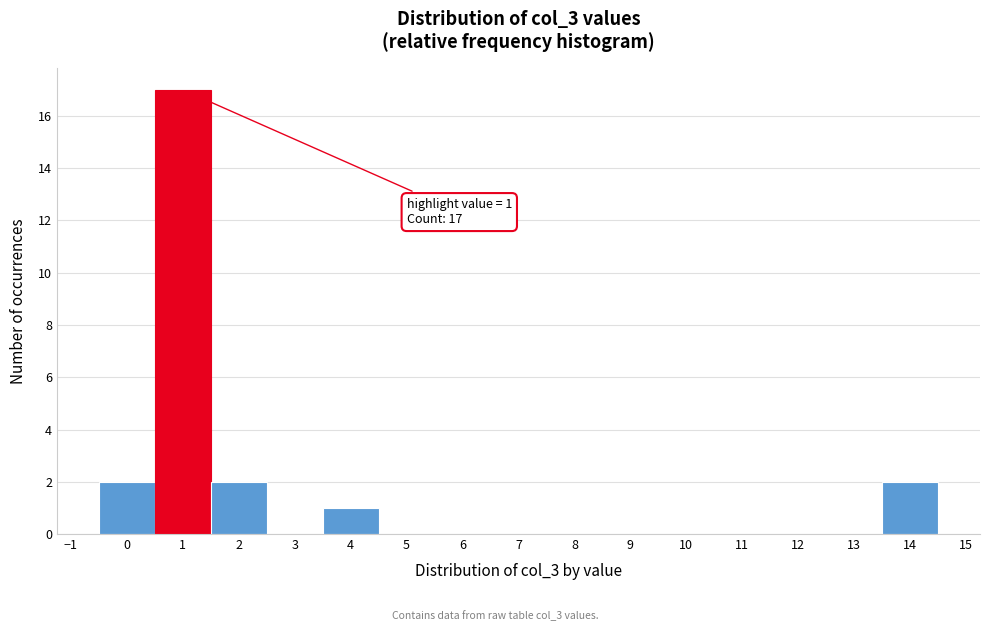

Over which range of the x-axis is the bar tallest?

0.5 to 1.5